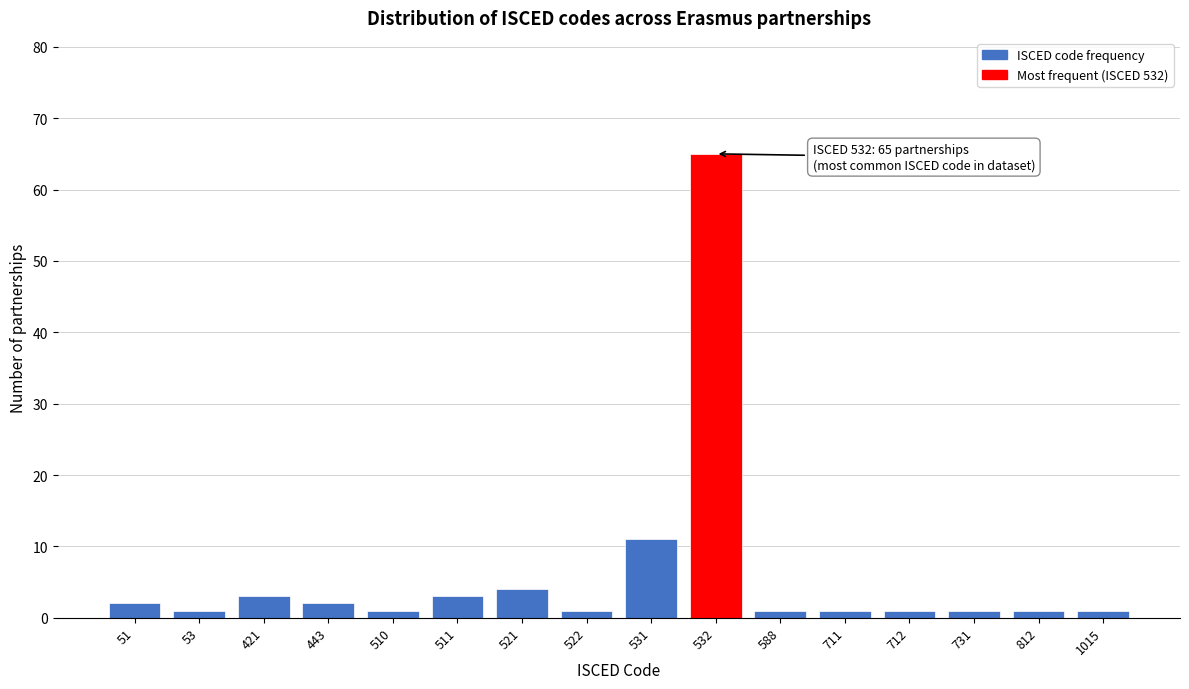

Reading left to right, transcribe all the data shown in this chart.

2	1	3	2	1	3	4	1	11	65	1	1	1	1	1	1